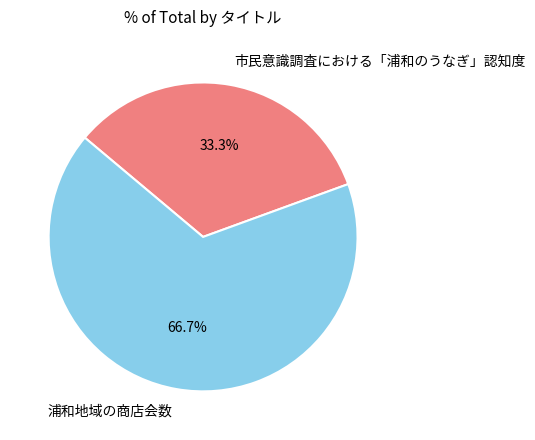

To the nearest percent, what percentage of the pie is 浦和地域の商店会数?

67%